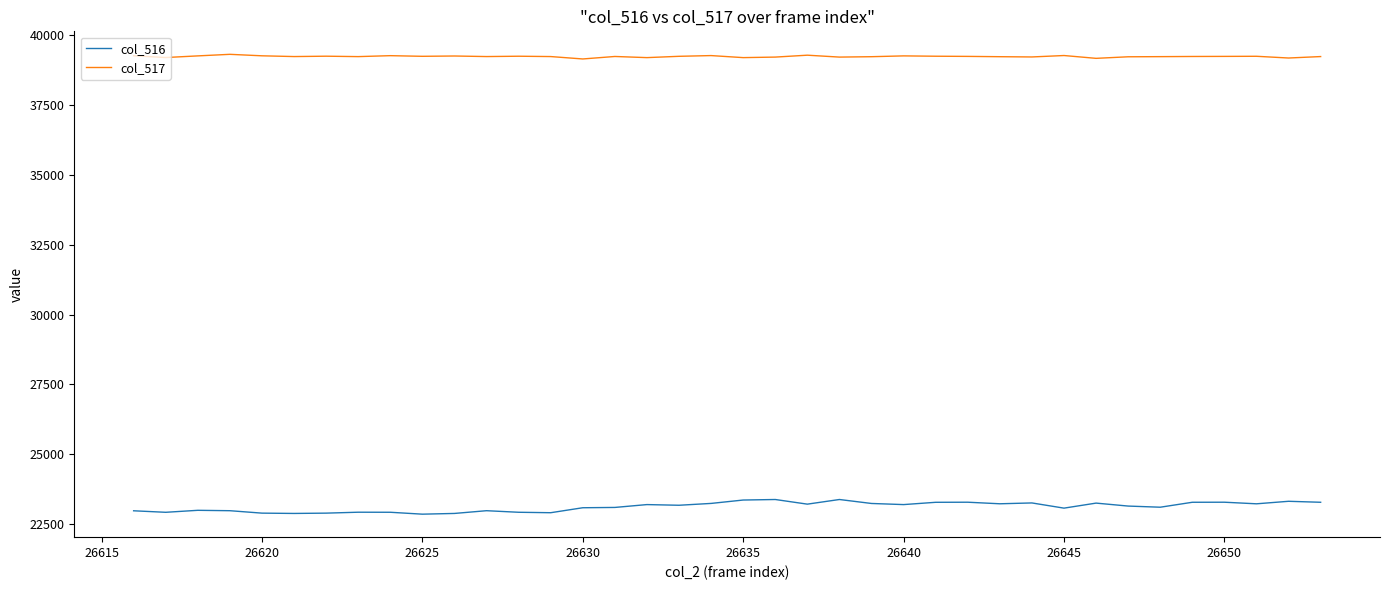

What is the smallest value displayed?

22857